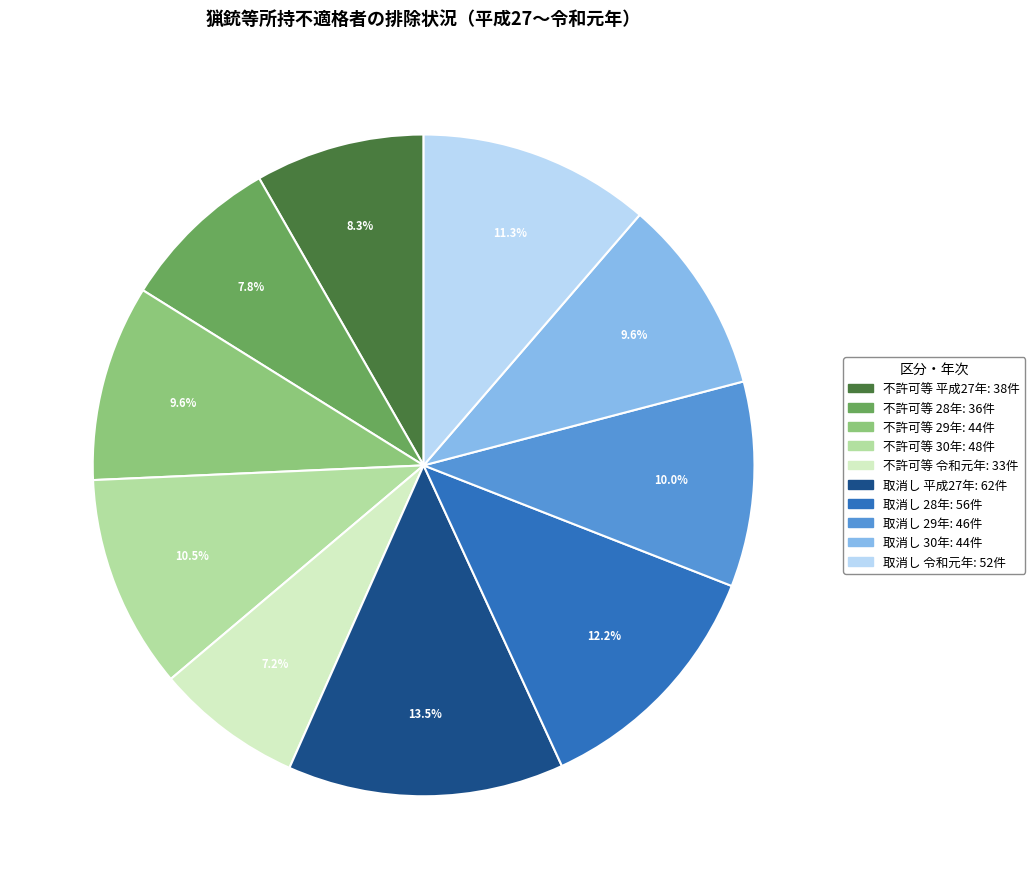

Does any single category account for the majority?

No